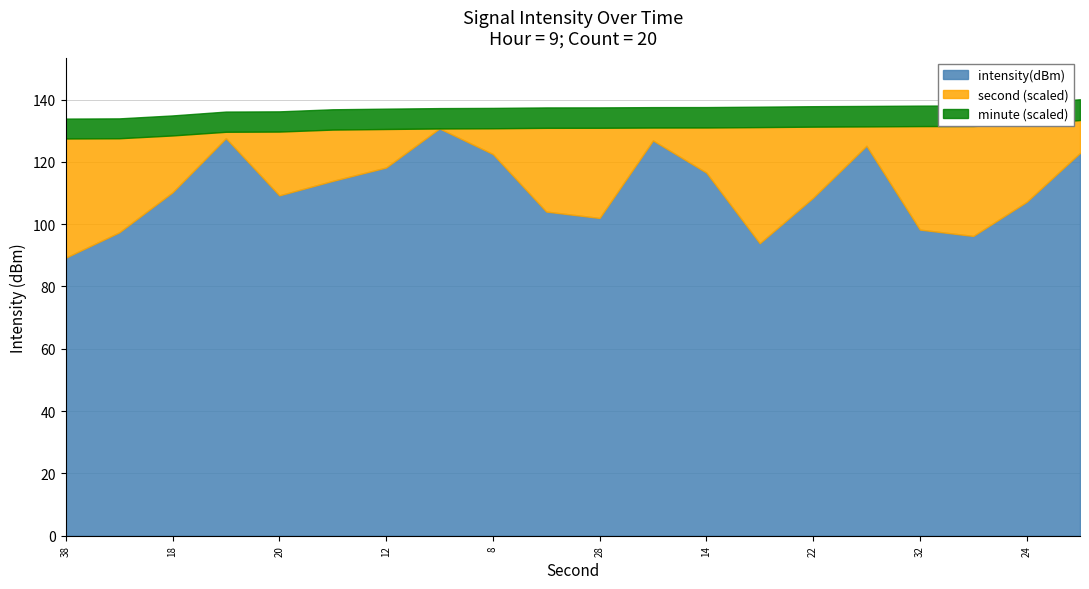

True or false: second and minute intersect in this chart.

False